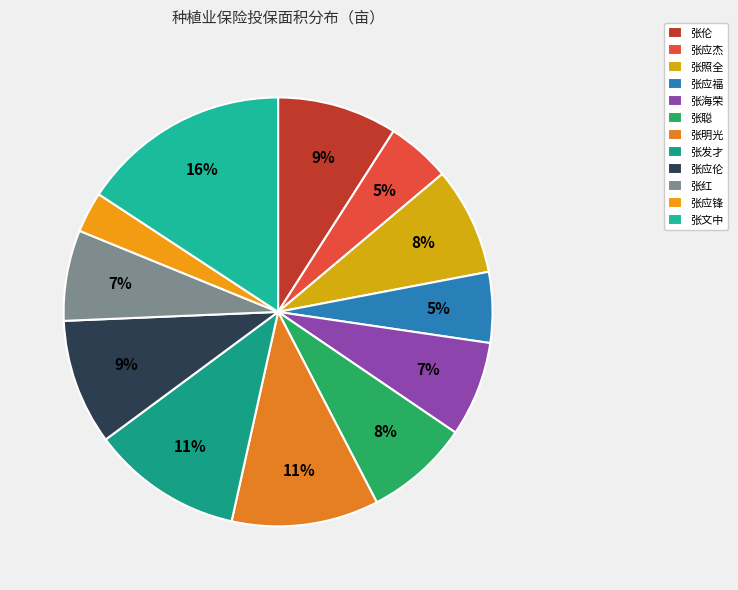

To the nearest percent, what percentage of the pie is 张红?

7%